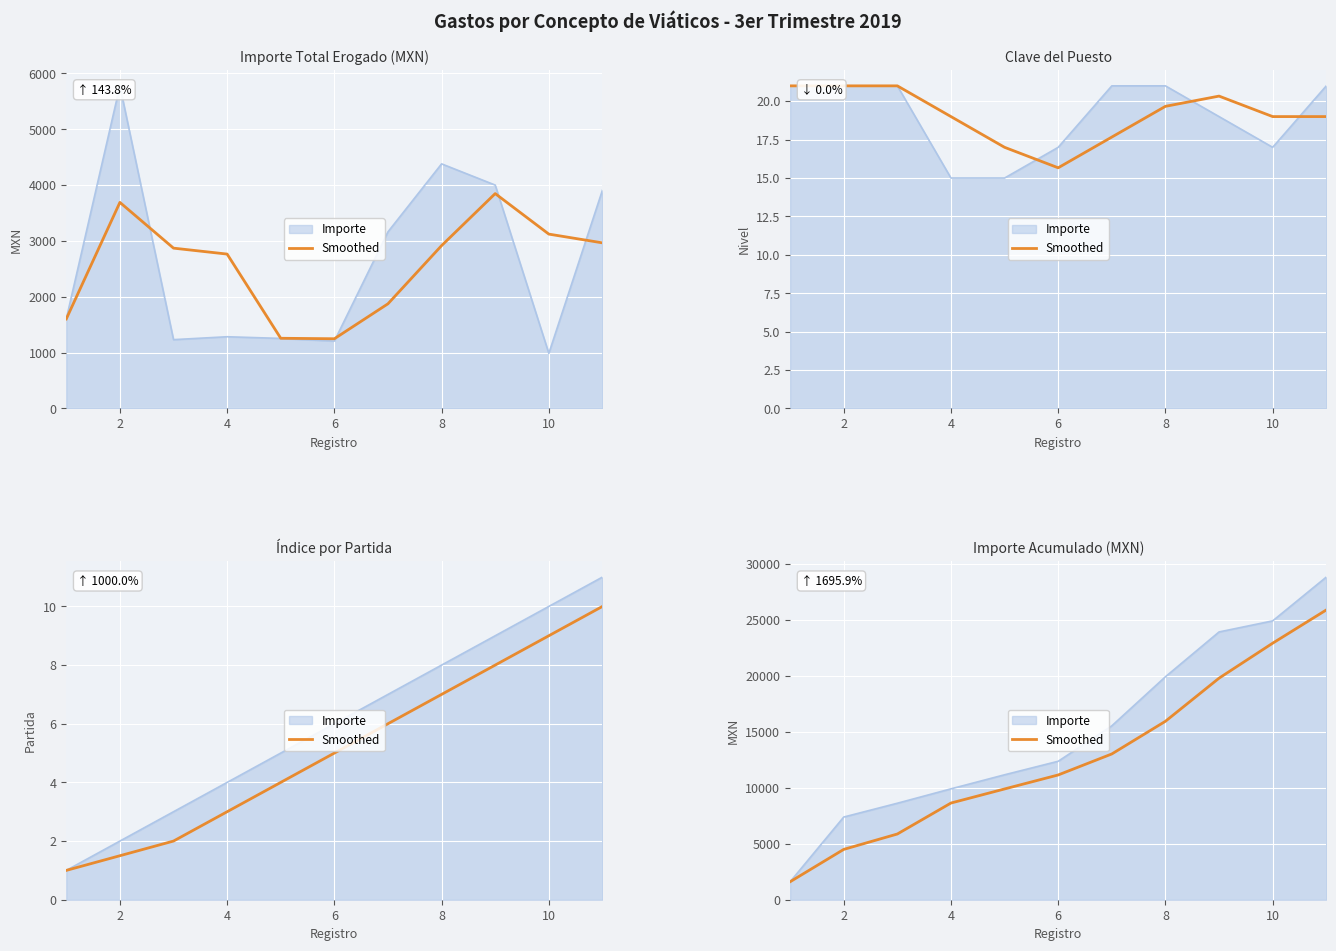

How many values exceed 11139?

5